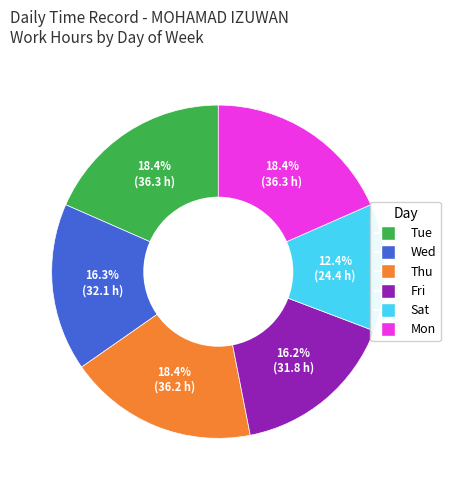

To the nearest percent, what is the average slice percentage?

17%